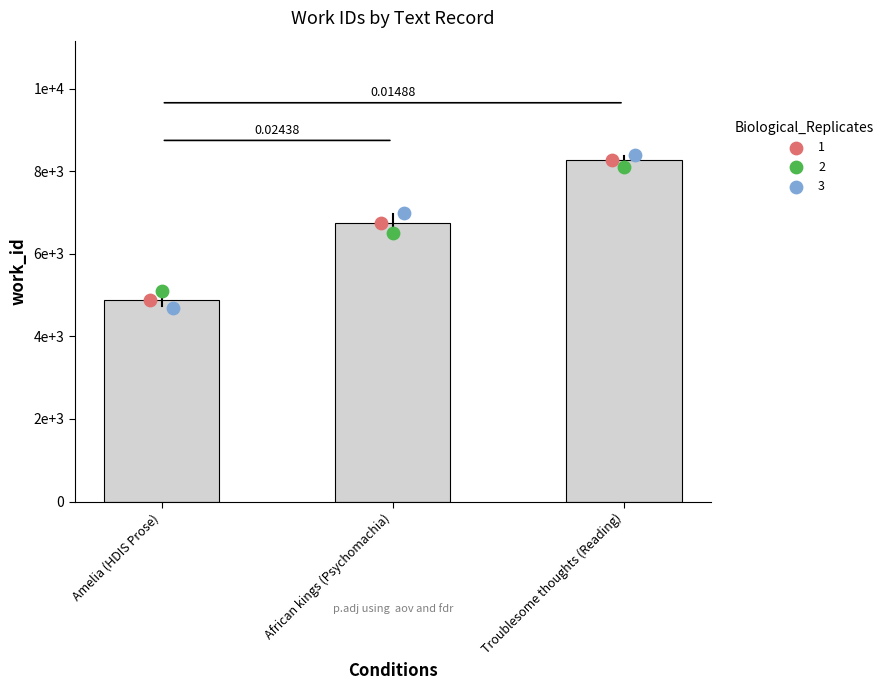

What is the ratio of the value at Amelia (HDIS Prose) to the value at Troublesome thoughts (Reading)?

0.6